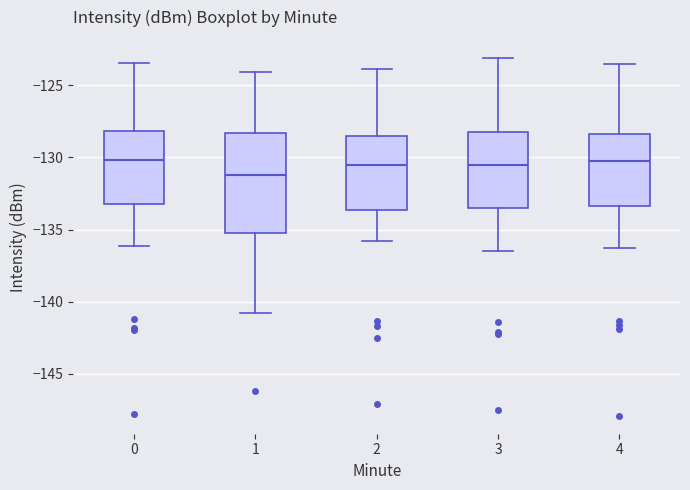

Comparing the boxes themselves (not the whiskers), which one is the tallest?

1